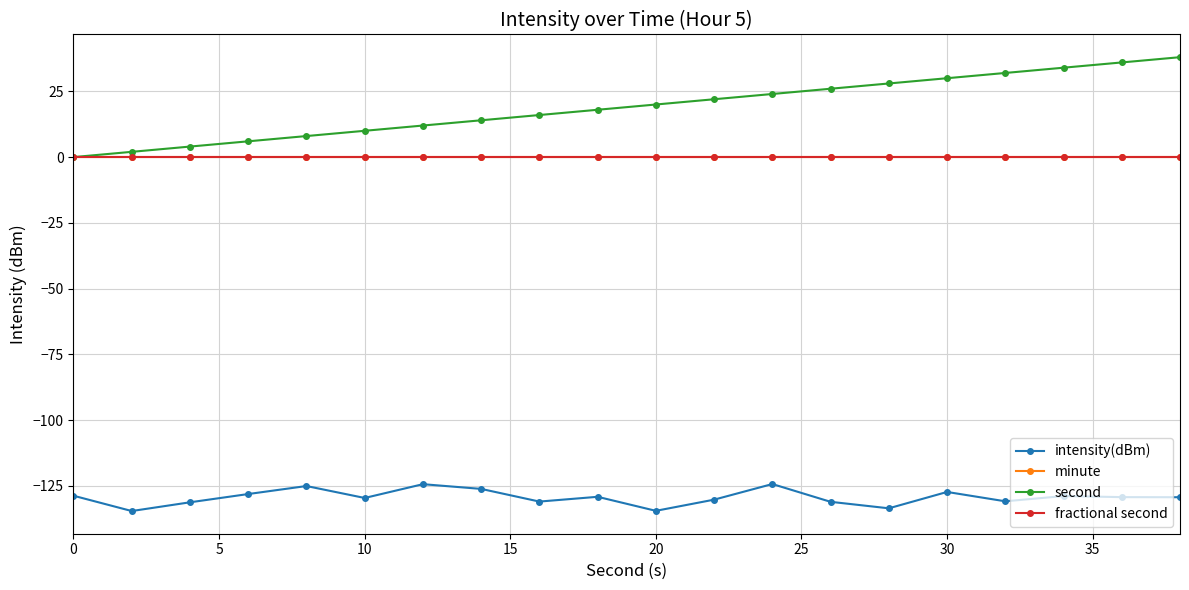

Does the chart have visible grid lines?

Yes